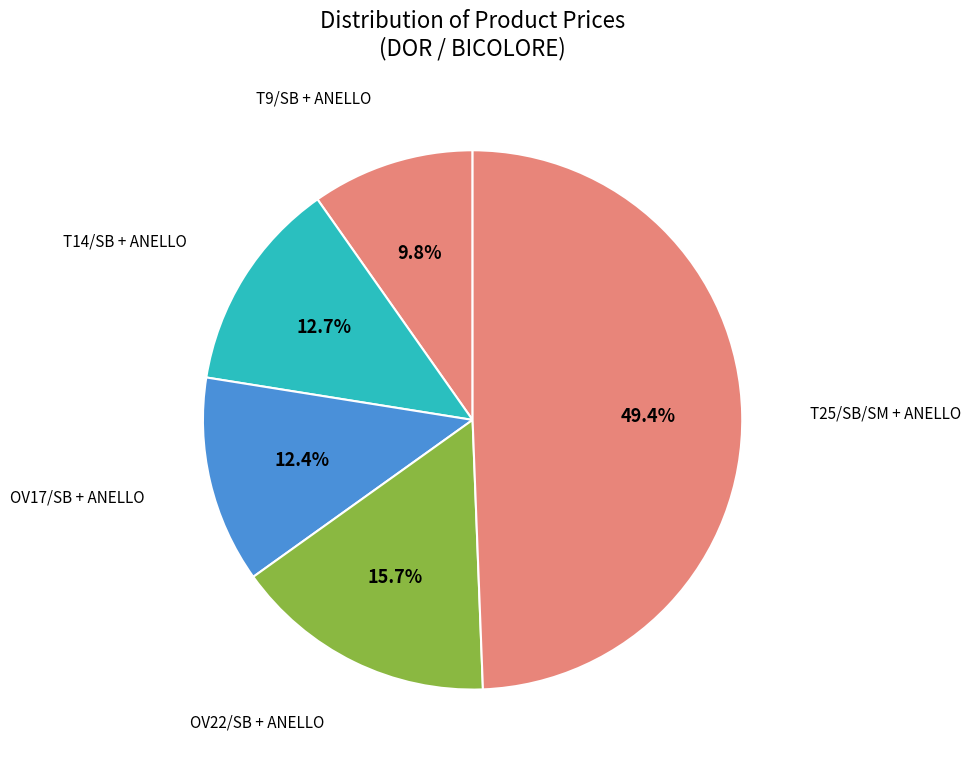

Which has a higher value, T14/SB + ANELLO or OV22/SB + ANELLO?

OV22/SB + ANELLO